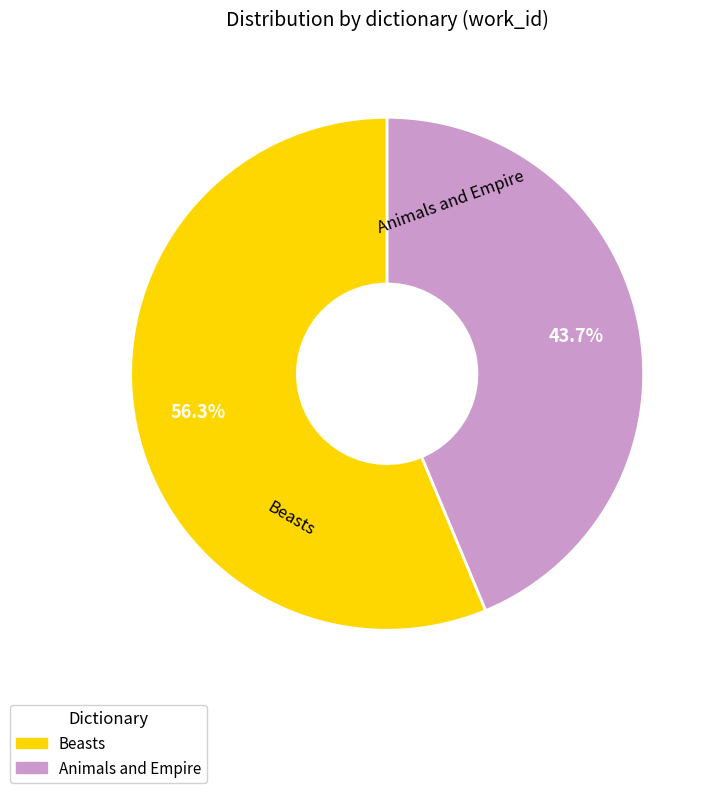

Count the number of slices in the pie.

2